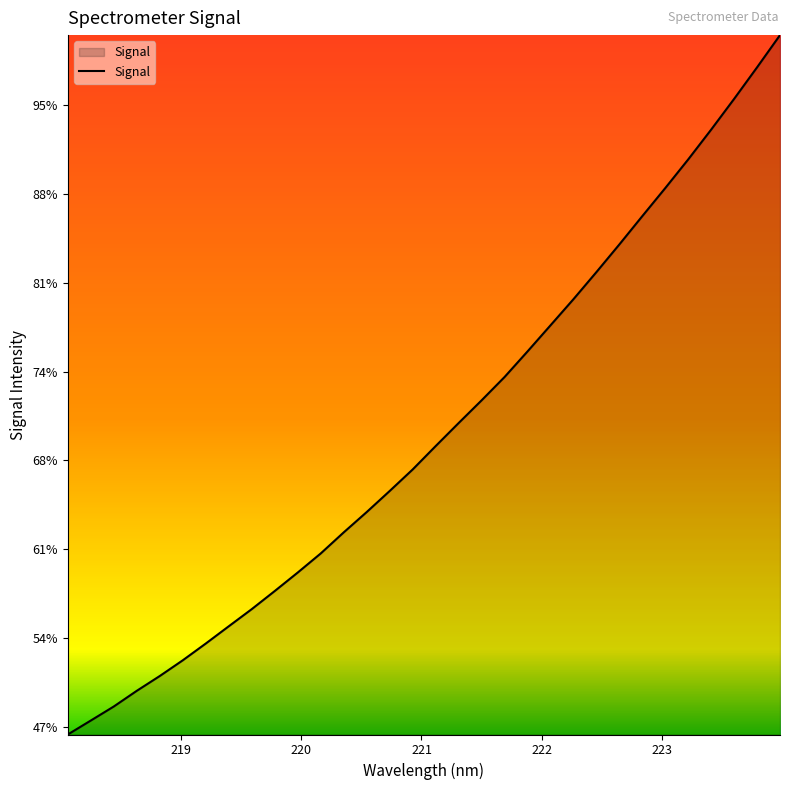

Is this an area chart (filled region under the line)?

Yes